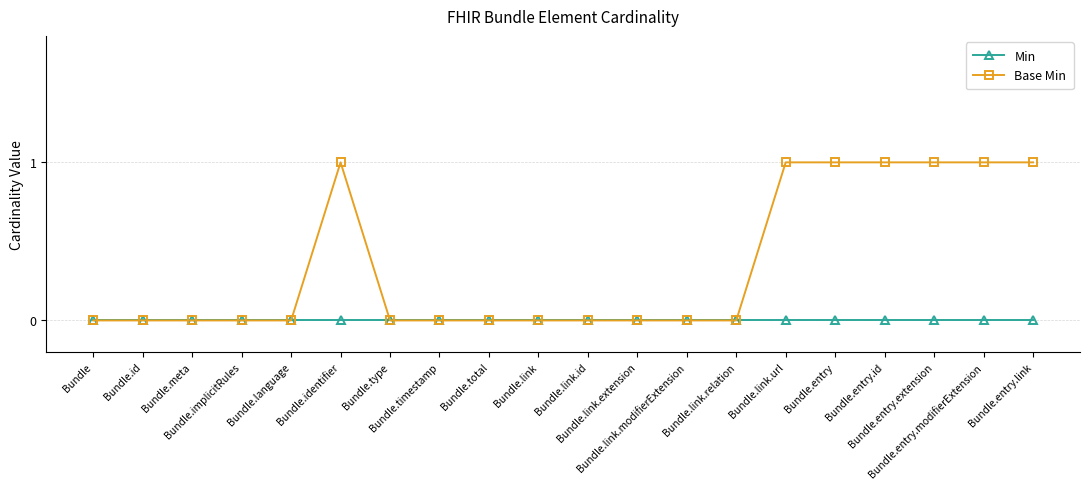

Count the number of categories in the chart.

20